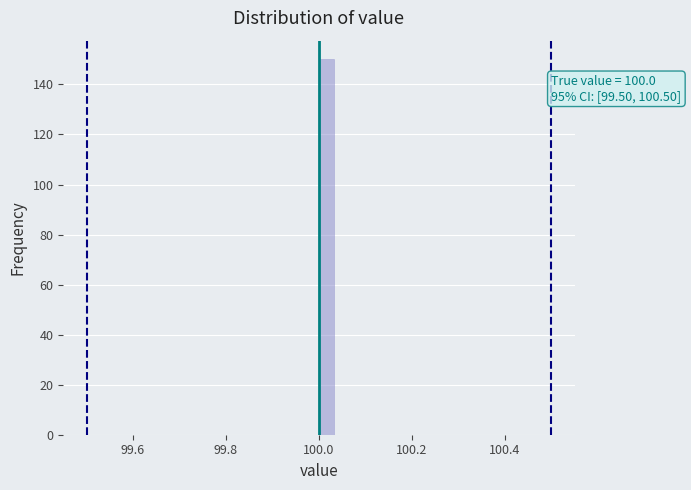

Around what value on the x-axis is the tallest bar? Give the approximate position of its centre, as read against the axis.

100.02